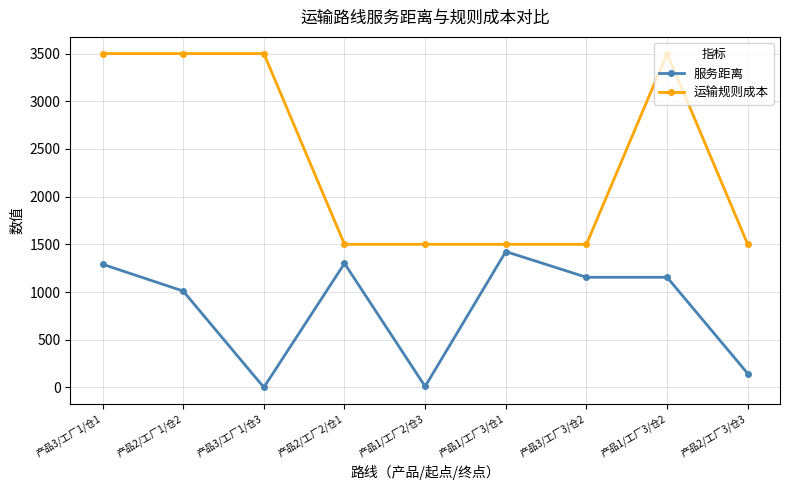

Rank the series at 产品2/工厂1/仓2 from highest to lowest value.

运输规则成本, 服务距离